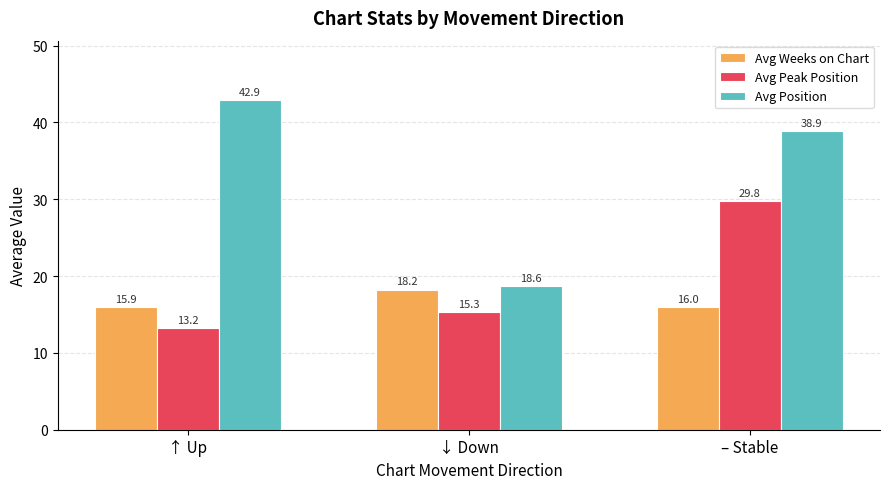

At which category does the chart reach its peak across all series?

↑ Up